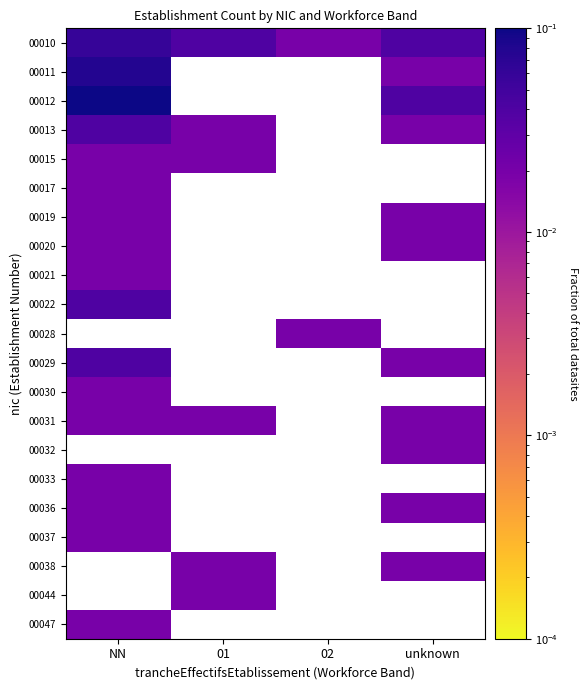

List the series in order of their peak value, lowest first.

00015, 00017, 00019, 00020, 00021, 00030, 00031, 00033, 00036, 00037, 00047, 00013, 00022, 00029, 00010, 00011, 00012, 00028, 00032, 00038, 00044